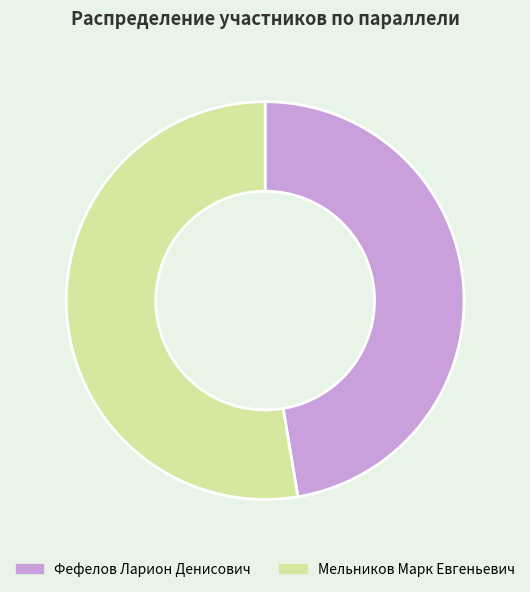

How many slices are in this pie chart?

2